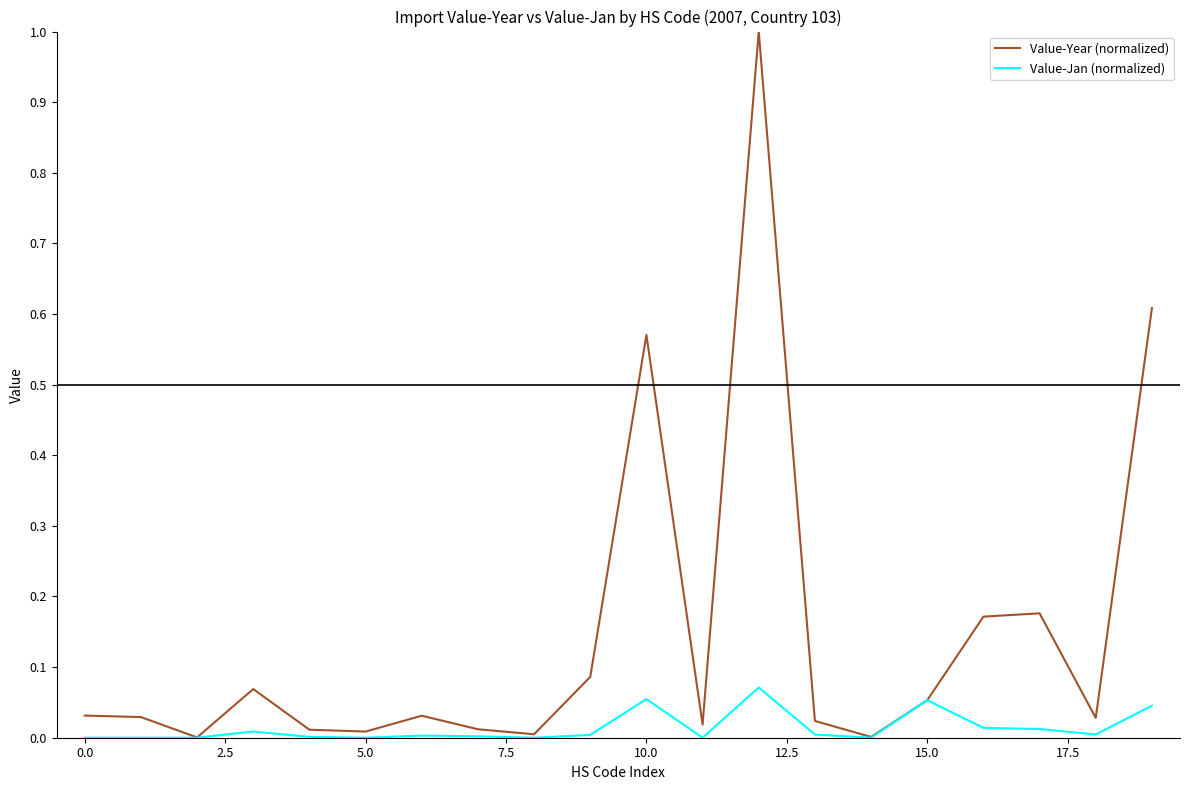

In Value-Year (normalized), how many points are higher than both neighbors (excluding endpoints)?

5